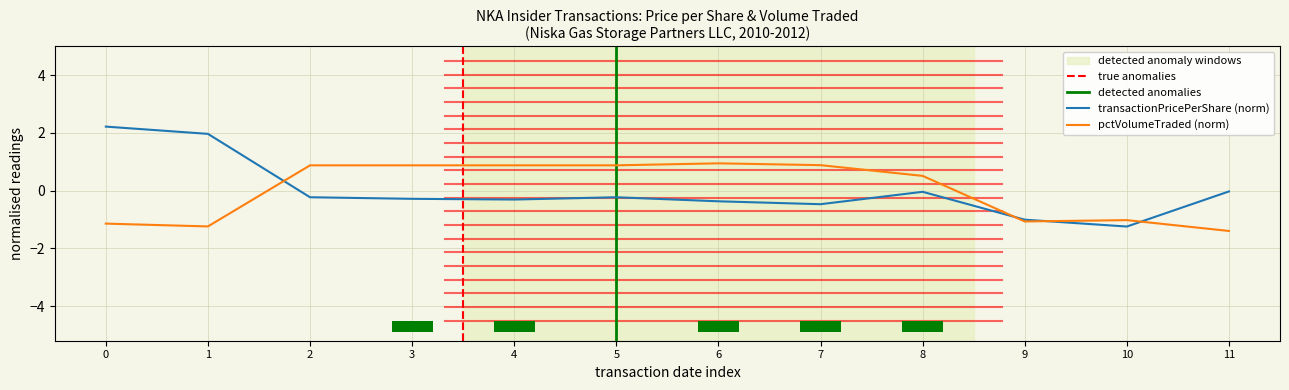

Which series has the largest range (max minus min)?

transactionPricePerShare